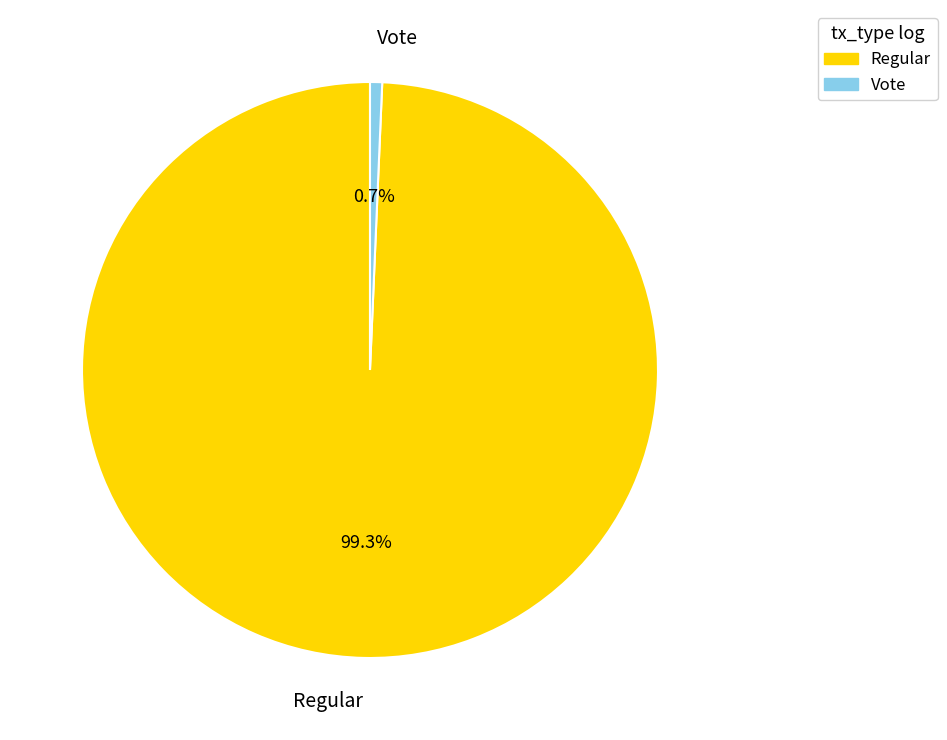

Between Regular and Vote, which is larger?

Regular